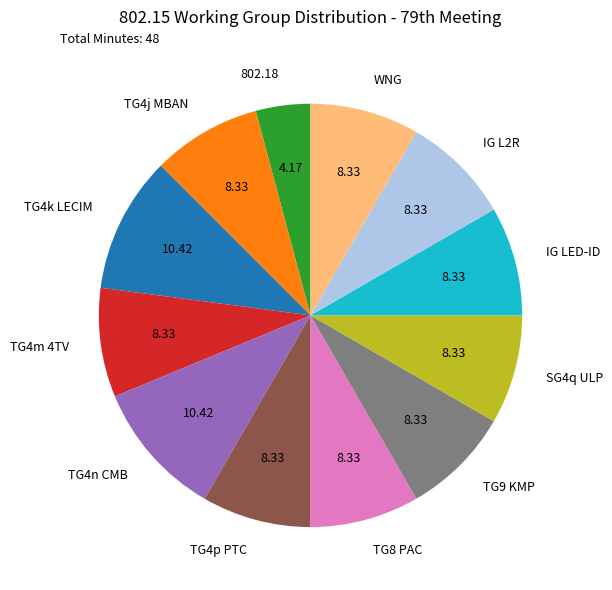

Do TG4m 4TV and TG4n CMB together represent more than half of the pie?

No